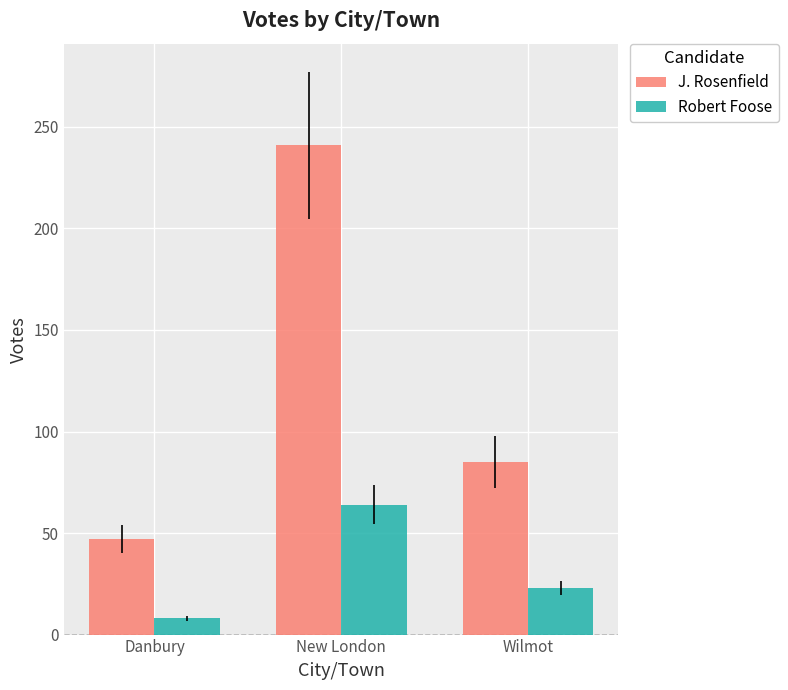

What are all the series names shown in the legend?

J. Rosenfield, Robert Foose